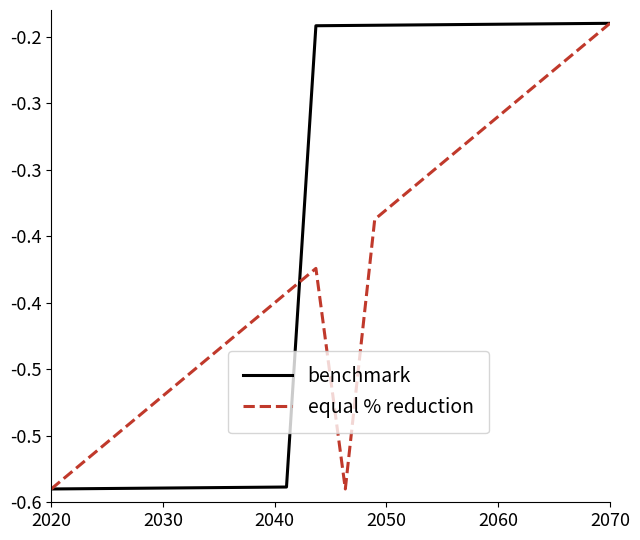

Which category has the lowest value across all series?

2020